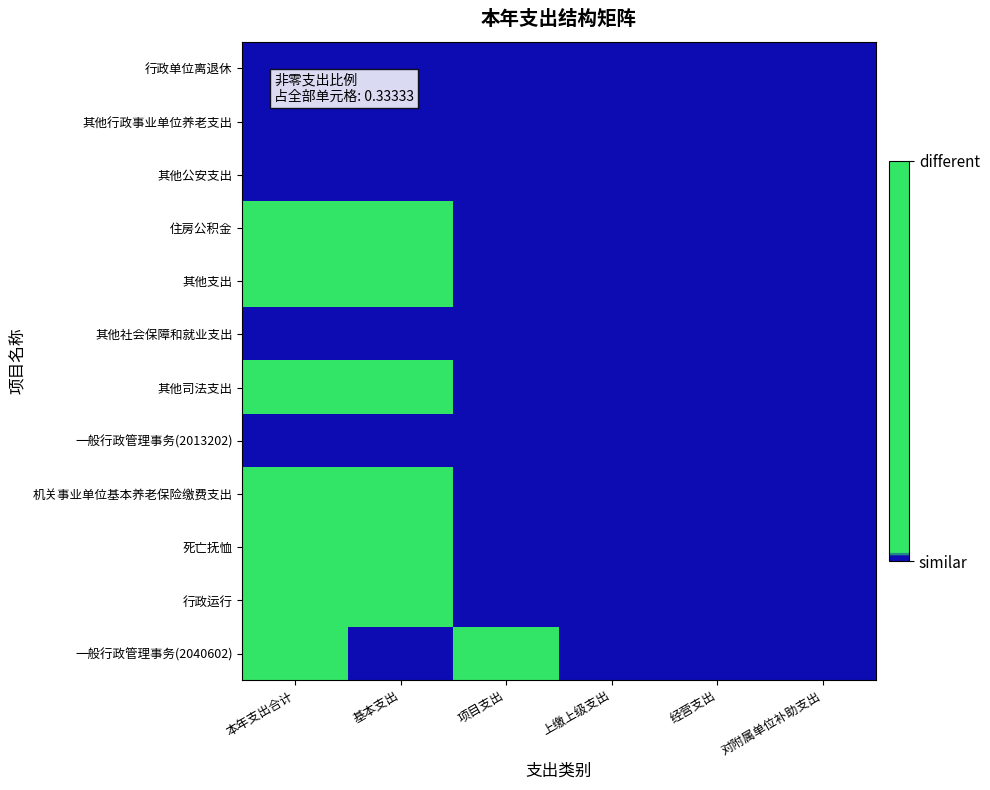

How many series are shown in this chart?

12